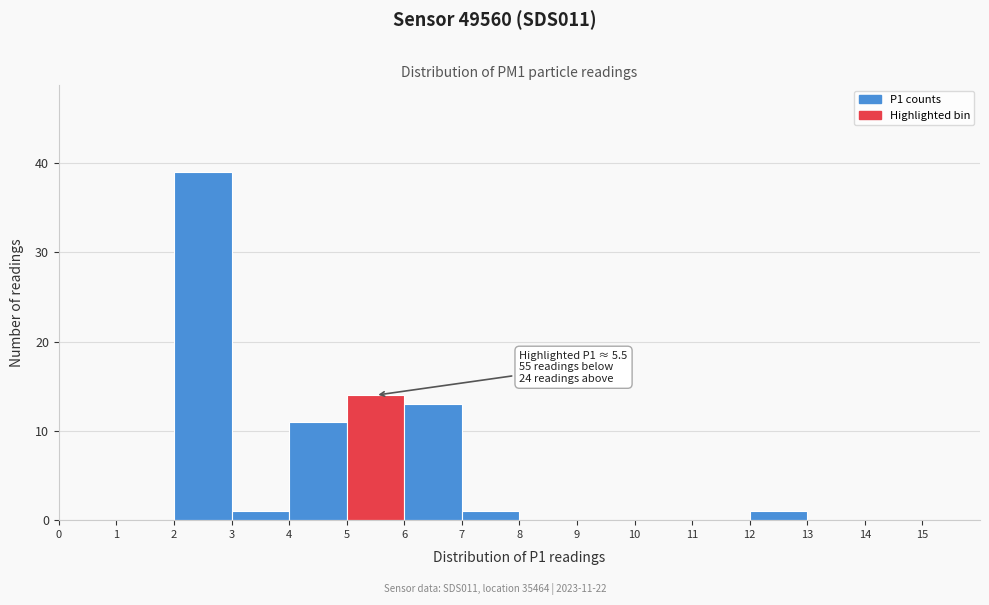

Over which range of the x-axis is the bar tallest?

2 to 3